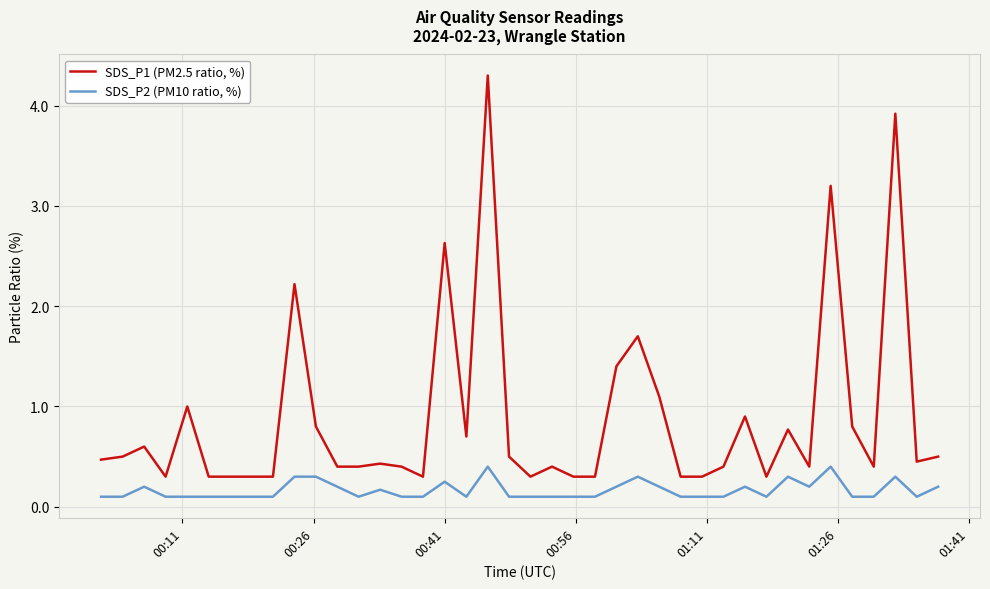

What is the difference between the maximum and minimum values in the SDS_P2 (PM10 ratio, %) series?

0.3